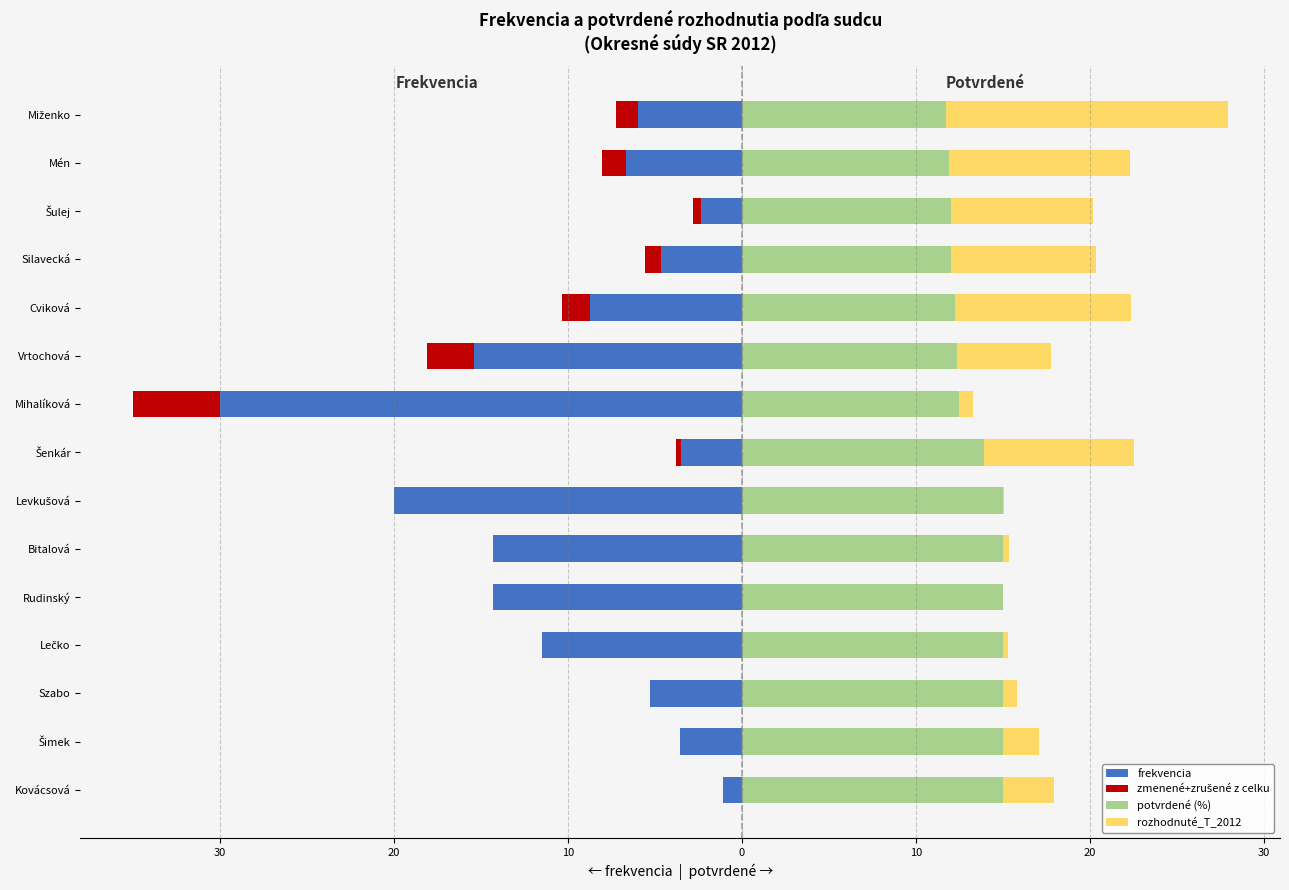

What is the sum of all rozhodnuté_T_2012 values?

74.5